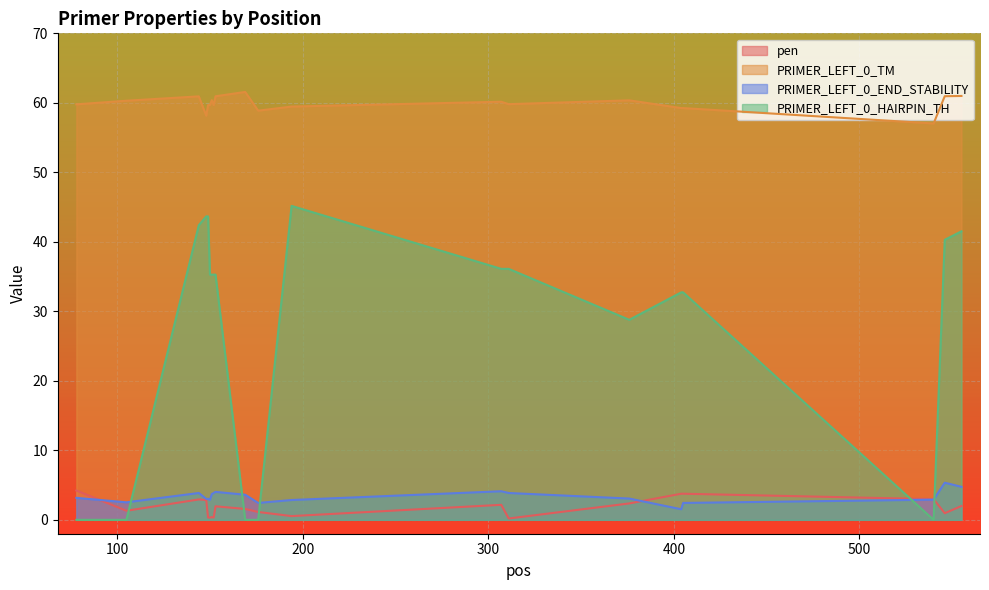

How many lines are shown in the chart?

4